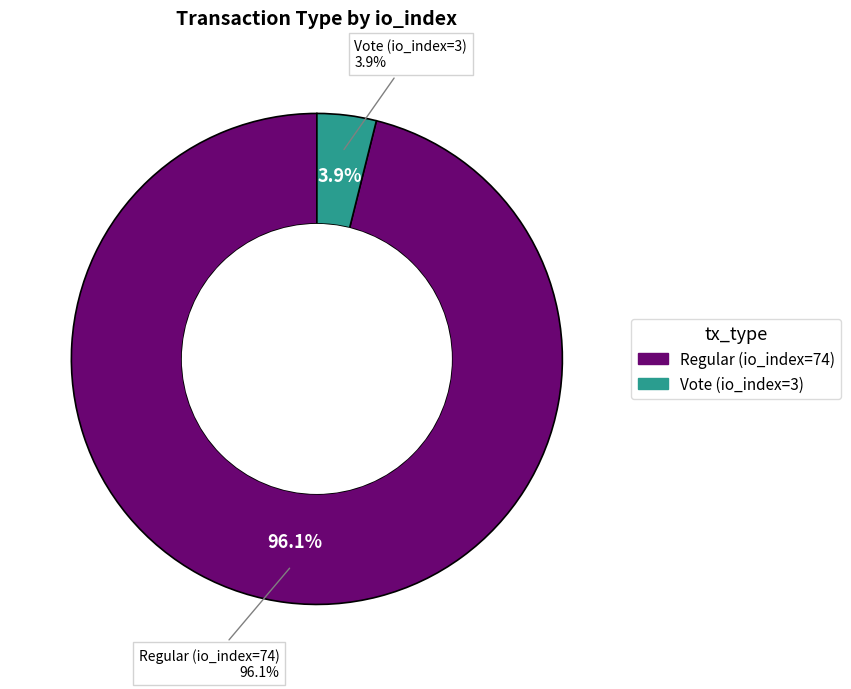

Which slice represents more than half of the pie?

Regular (io_index=74)